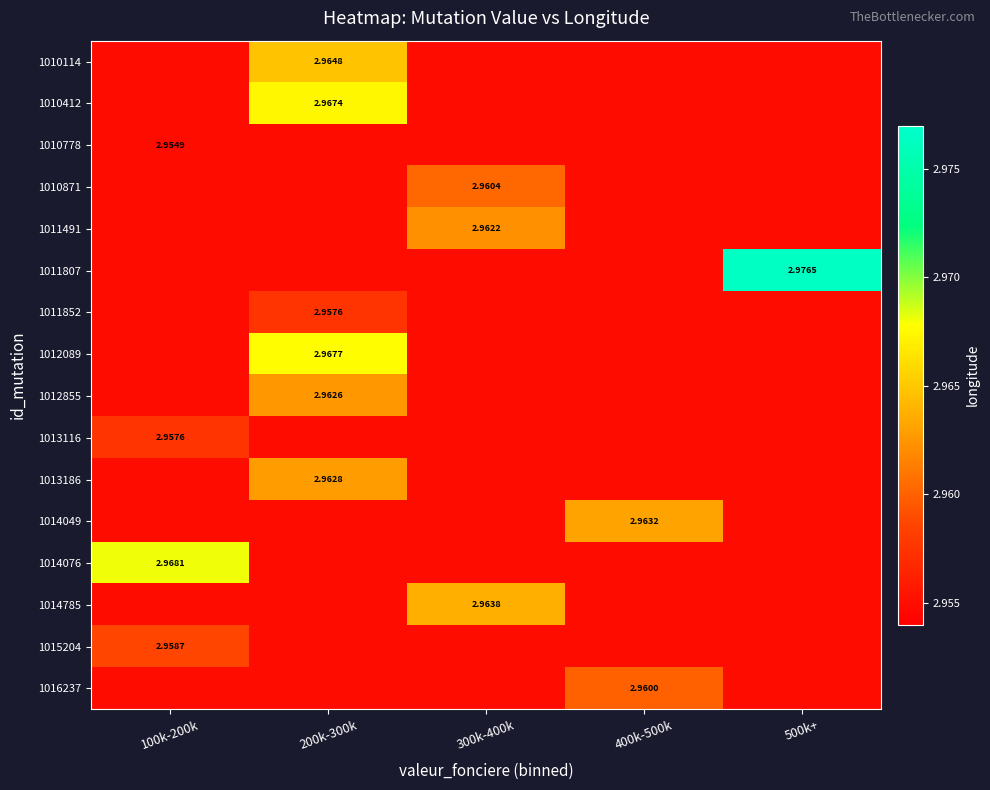

At which category does the chart reach its minimum across all series?

100k-200k